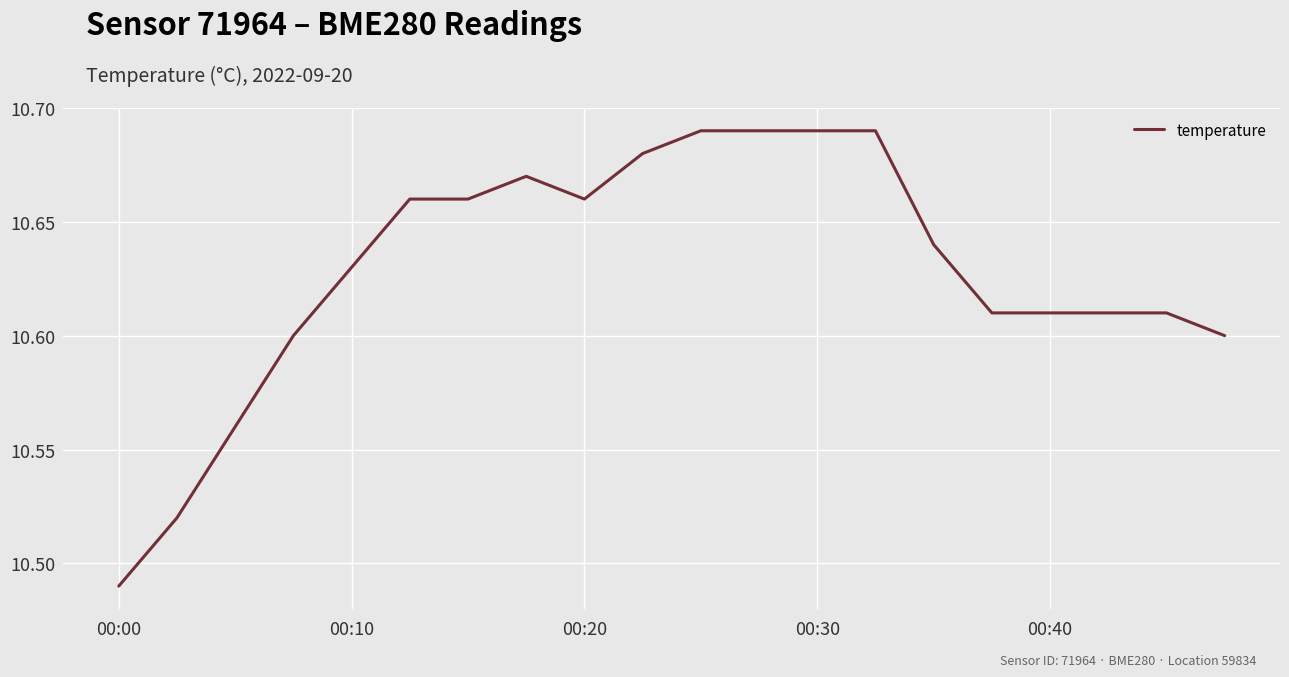

Does the chart have visible grid lines?

Yes